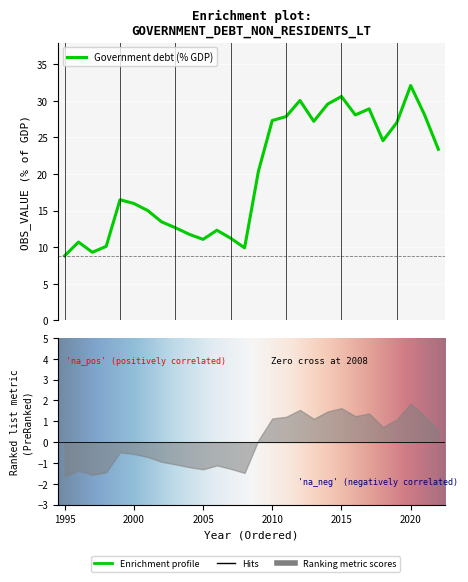

Is it true that the value at 1996 is 14.4?

False